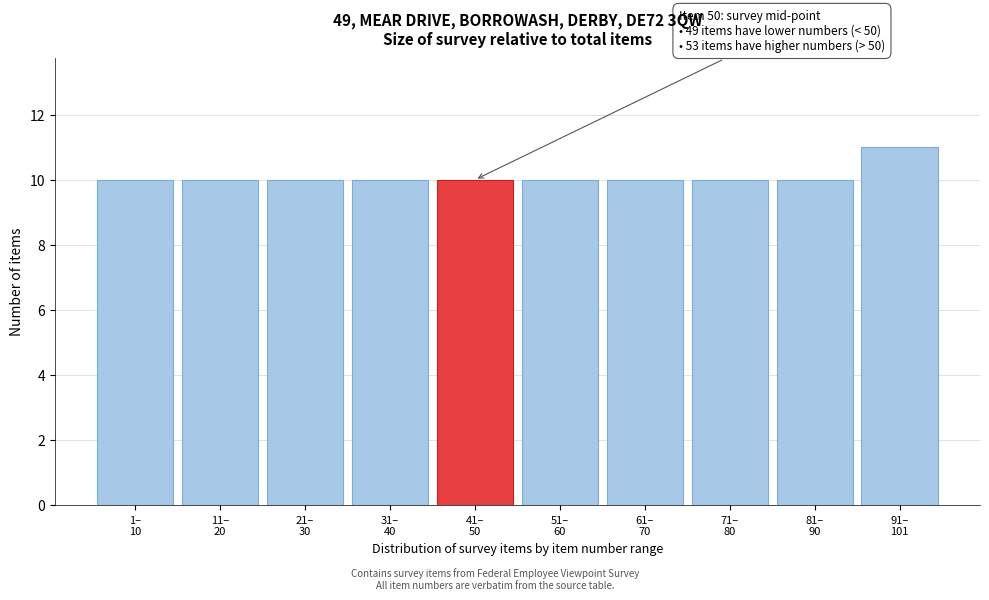

Reading left to right, extract all data points from this chart.

10	10	10	10	10	10	10	10	10	11